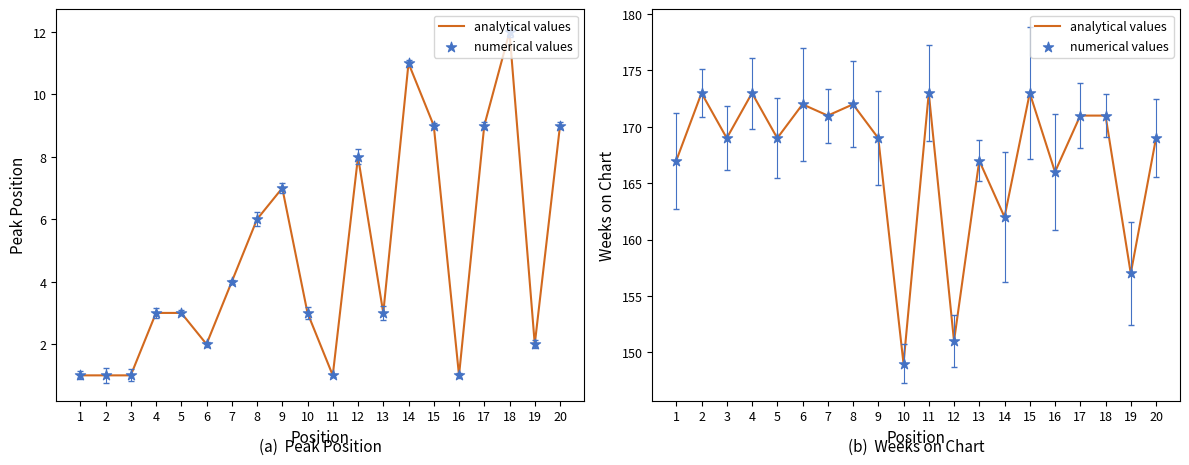

Which series contains the lowest Y value?

analytical values